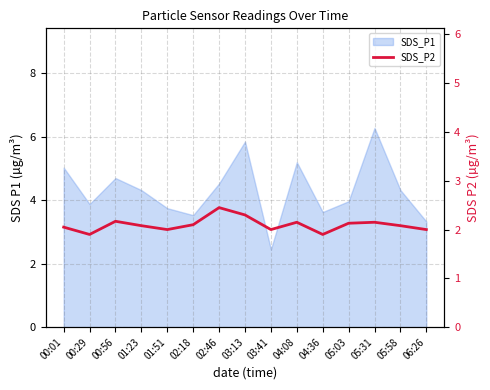

True or false: there are more than 2 points higher than both neighbors.

True